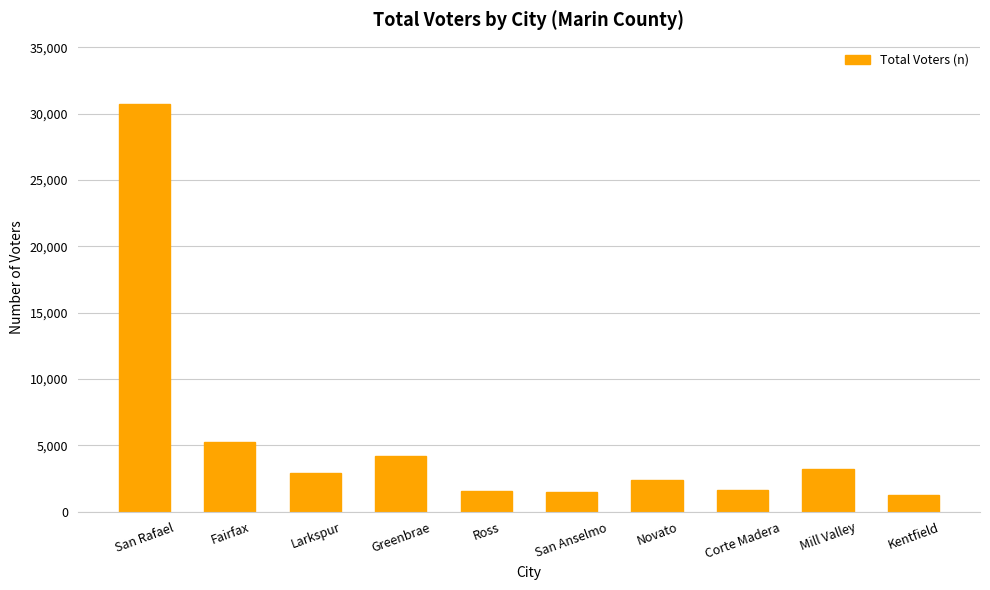

What is the difference between the second highest and minimum values?

3976